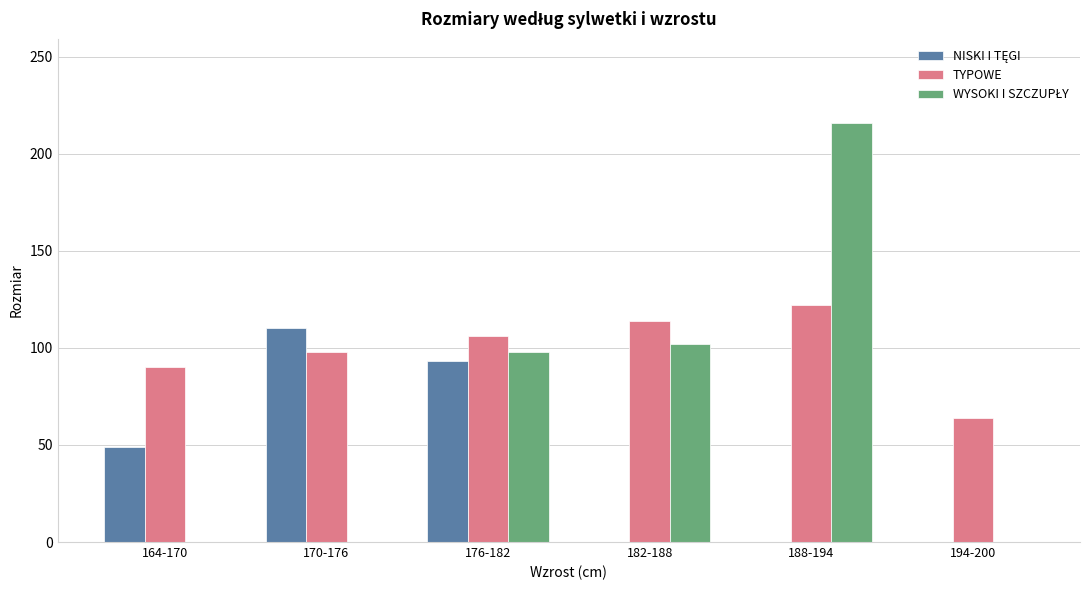

The value of TYPOWE at 164-170 is 41. True or false?

False